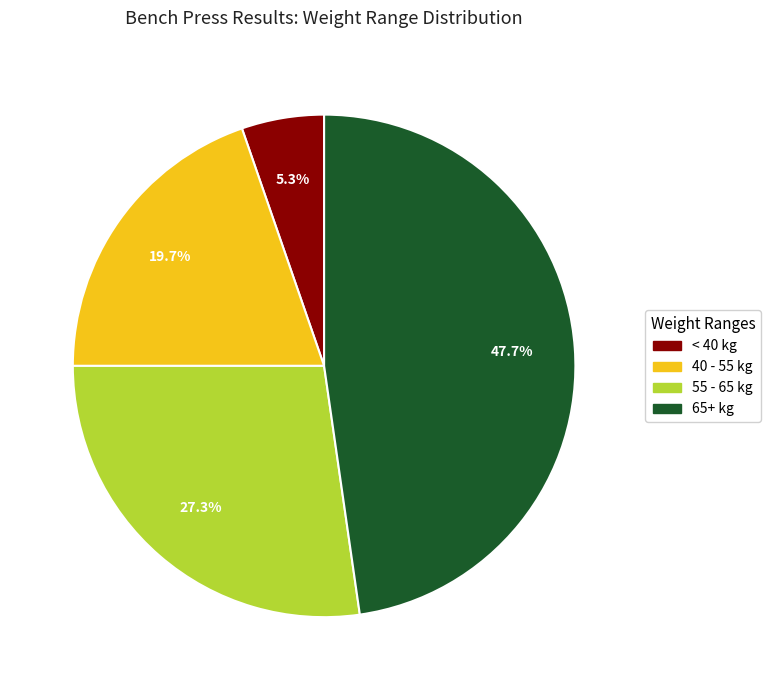

Count the number of slices in the pie.

4